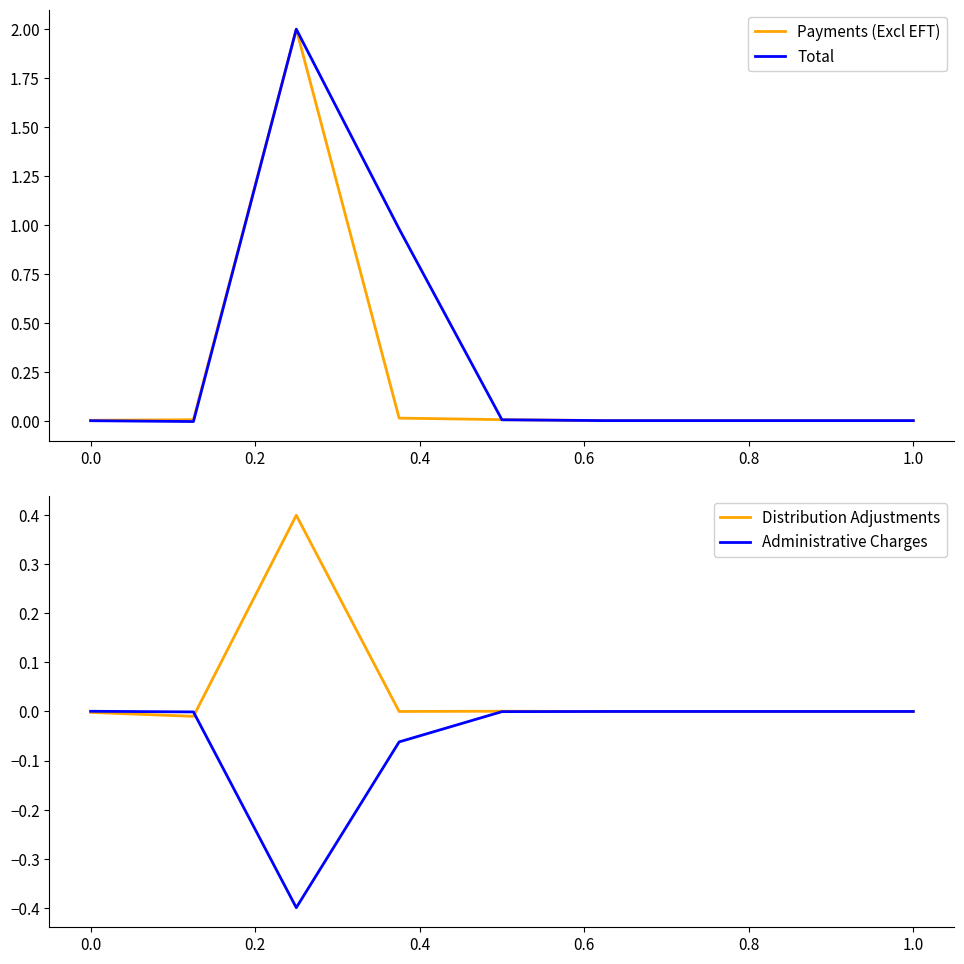

How many intersections are there between Total and Administrative Charges?

1